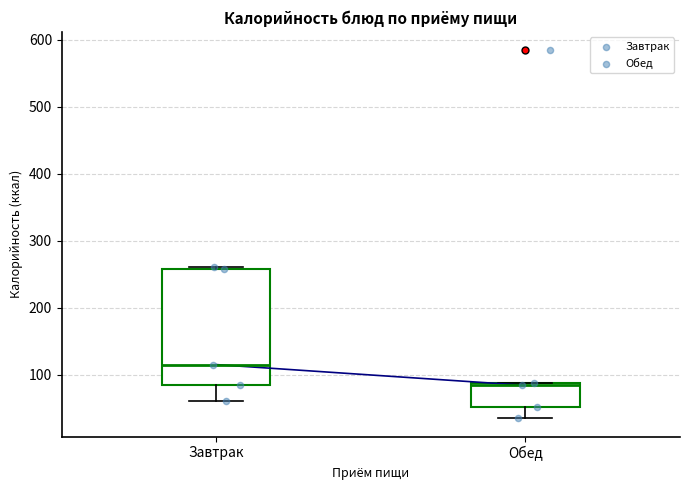

Comparing the boxes themselves (not the whiskers), which one is the tallest?

Завтрак